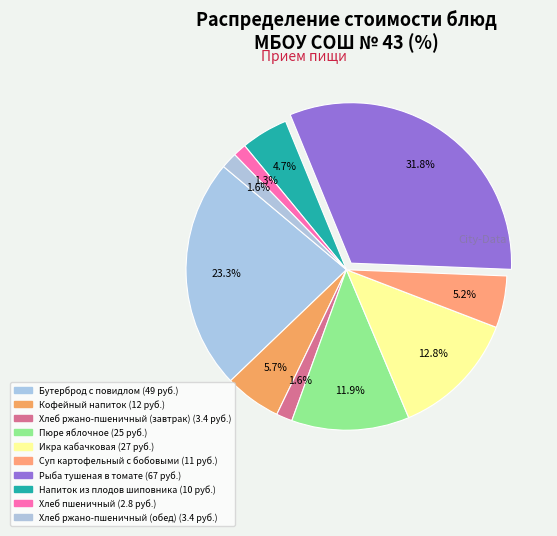

How many slices are in this pie chart?

10